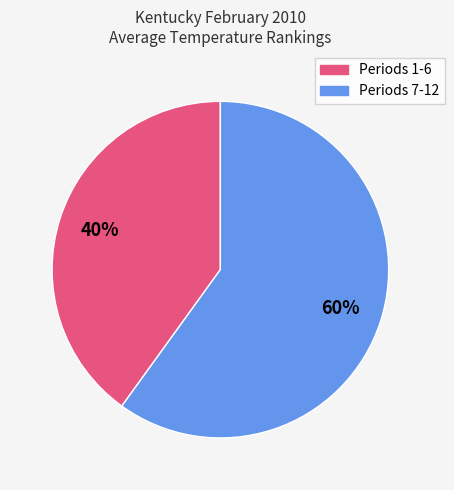

To the nearest percent, what is the average slice percentage?

50%